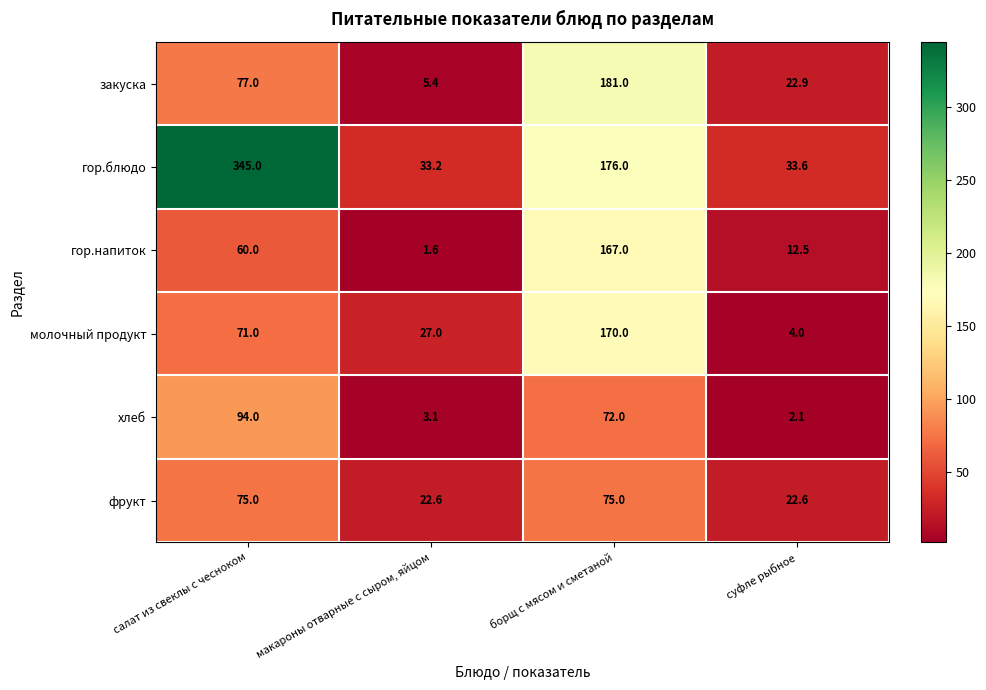

Rank the series by their maximum value, from highest to lowest.

гор.блюдо, закуска, молочный продукт, гор.напиток, хлеб, фрукт